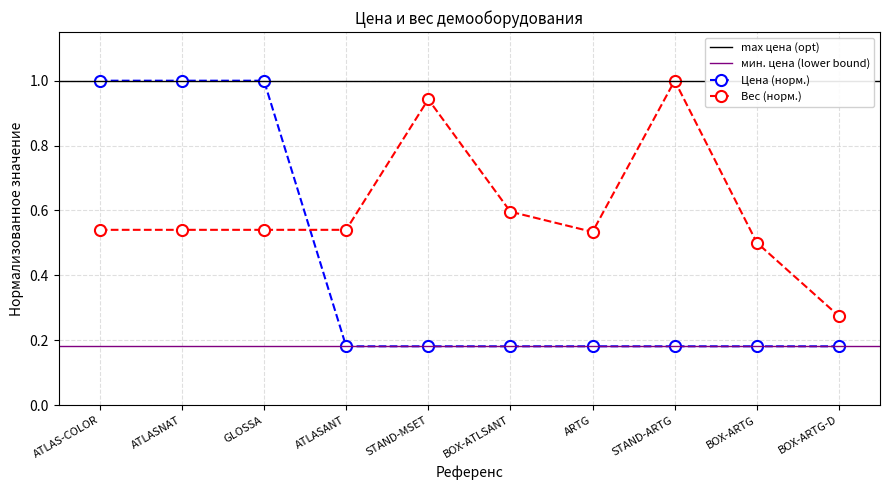

What is the label of the 3rd point from the left?

GLOSSA